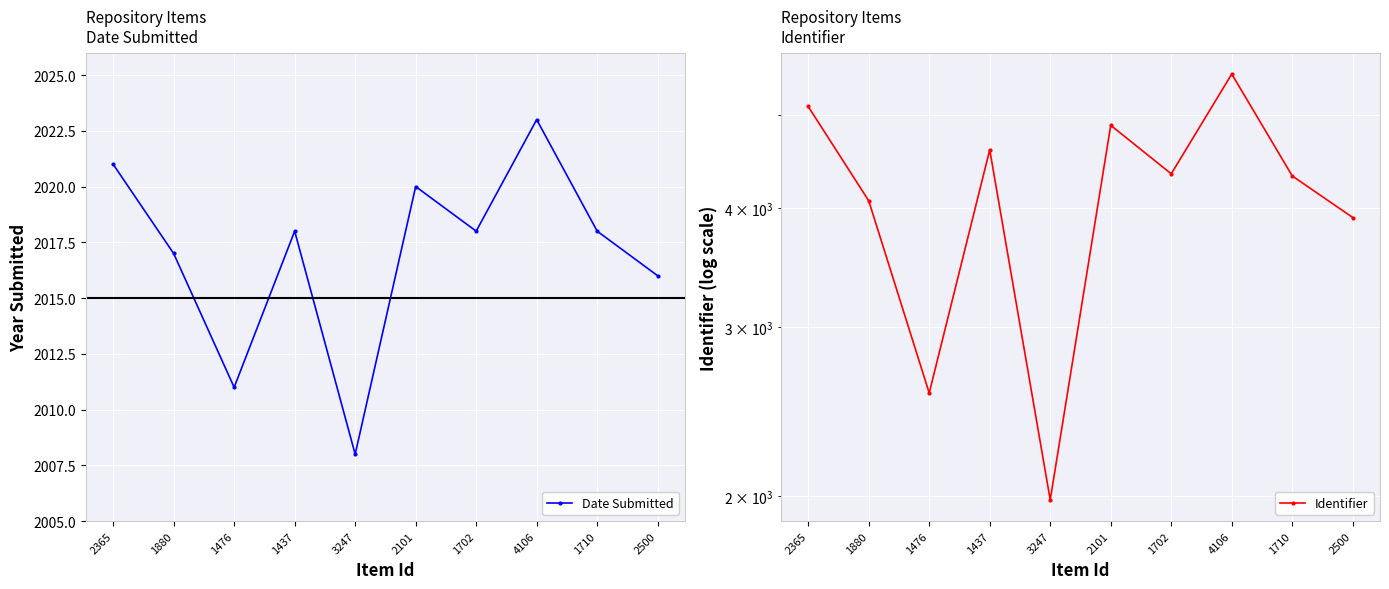

What is the spread (max minus min) of values at 1437?

2582